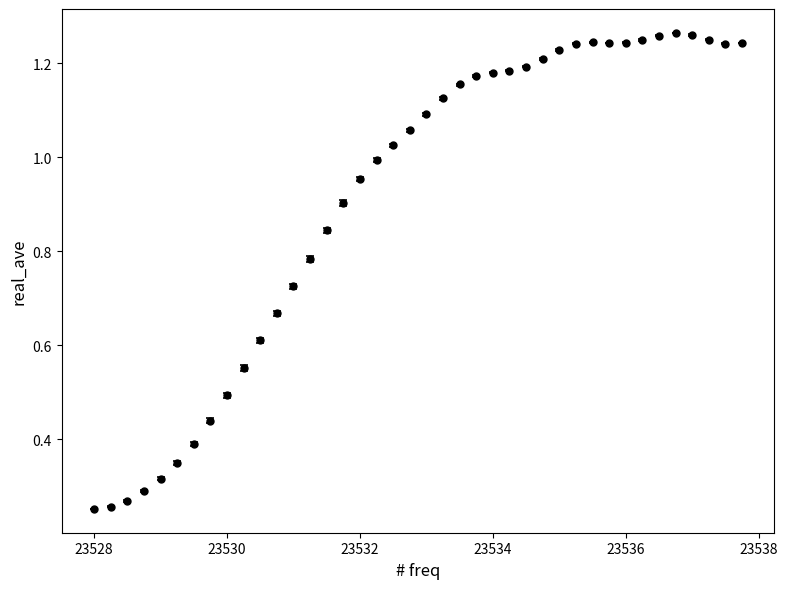

What is the average value?

0.9